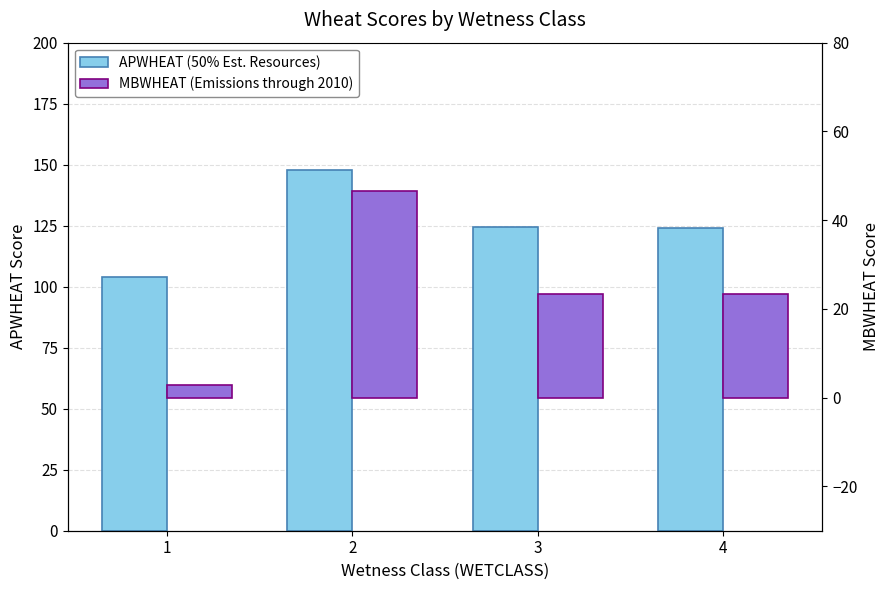

Does the chart contain any negative values?

No